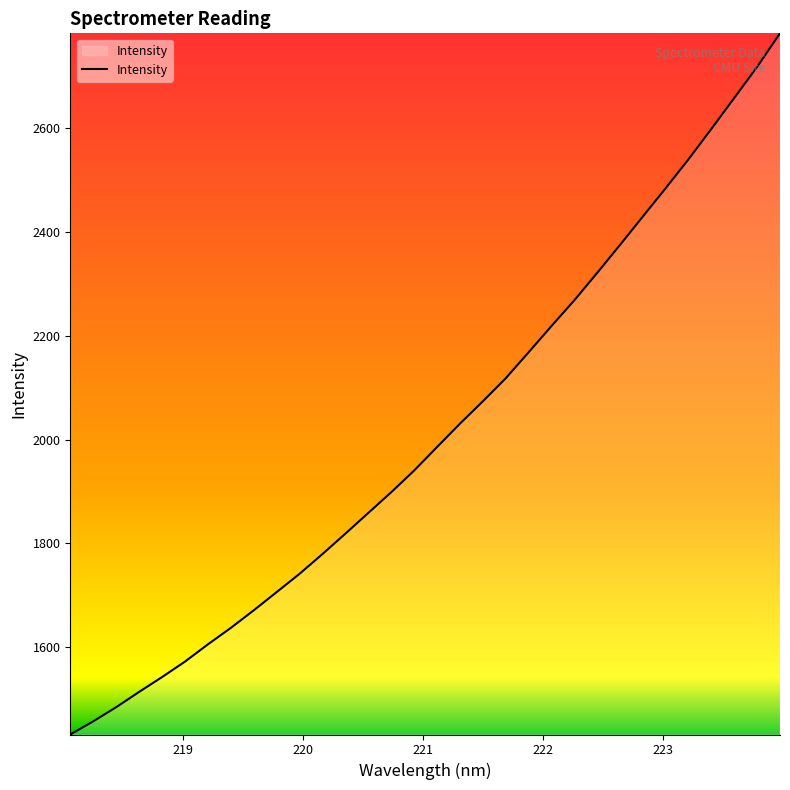

What is the difference between the maximum and minimum values?

1351.1